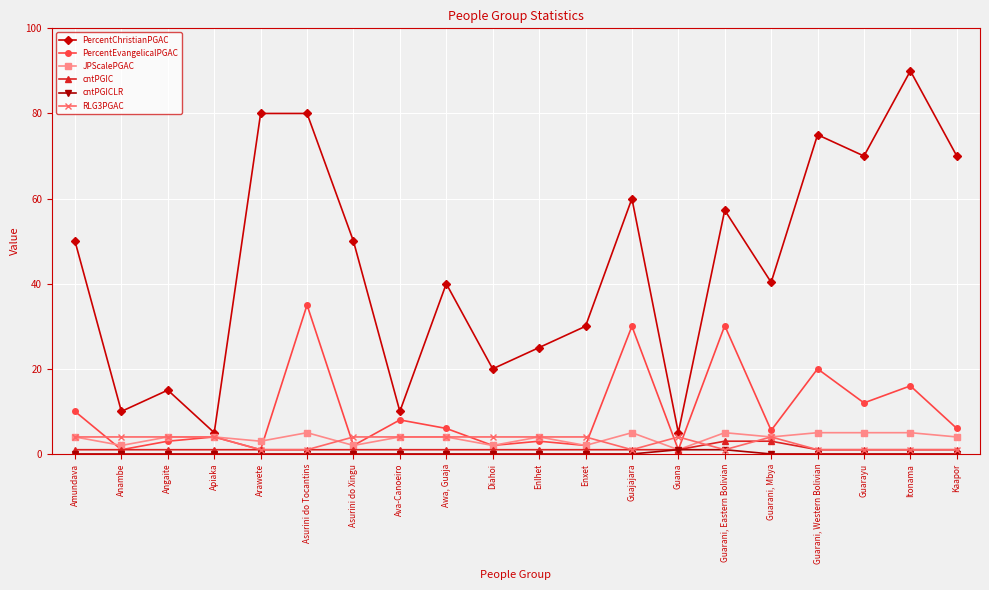

What is the difference between the second highest and minimum values in the PercentEvangelicalPGAC series?

29.1